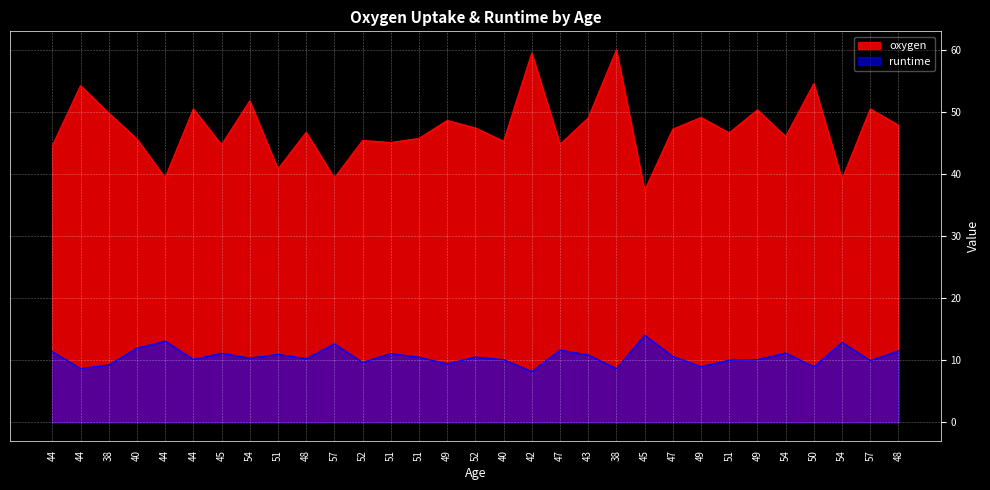

What is the difference between the second highest and second lowest values in the oxygen series?

20.4